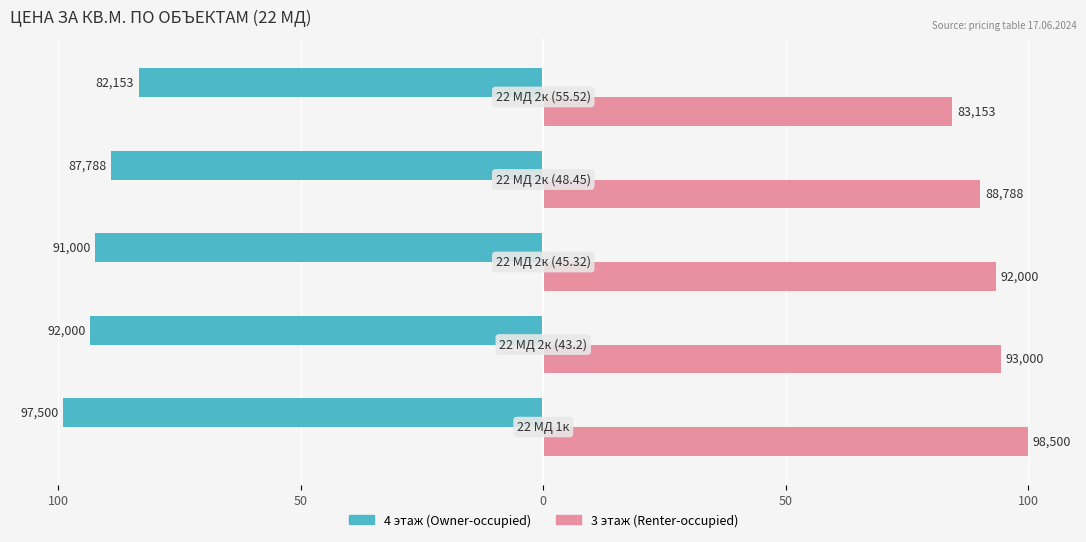

What are all the series names shown in the legend?

4 этаж (Owner-occupied), 3 этаж (Renter-occupied)